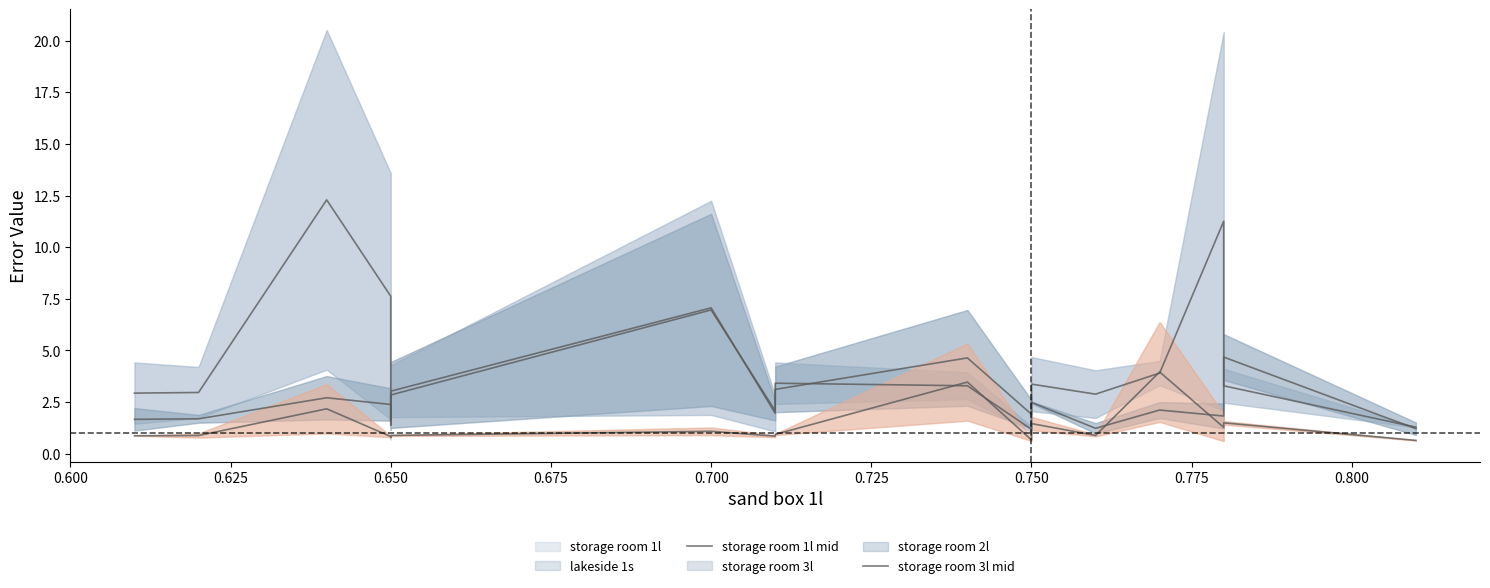

Is this an area chart (filled region under the line)?

No